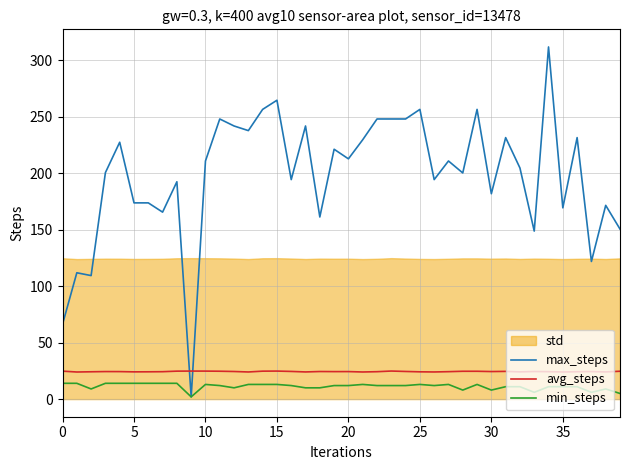

List the series in order of their peak value, lowest first.

min_steps, avg_steps, max_steps